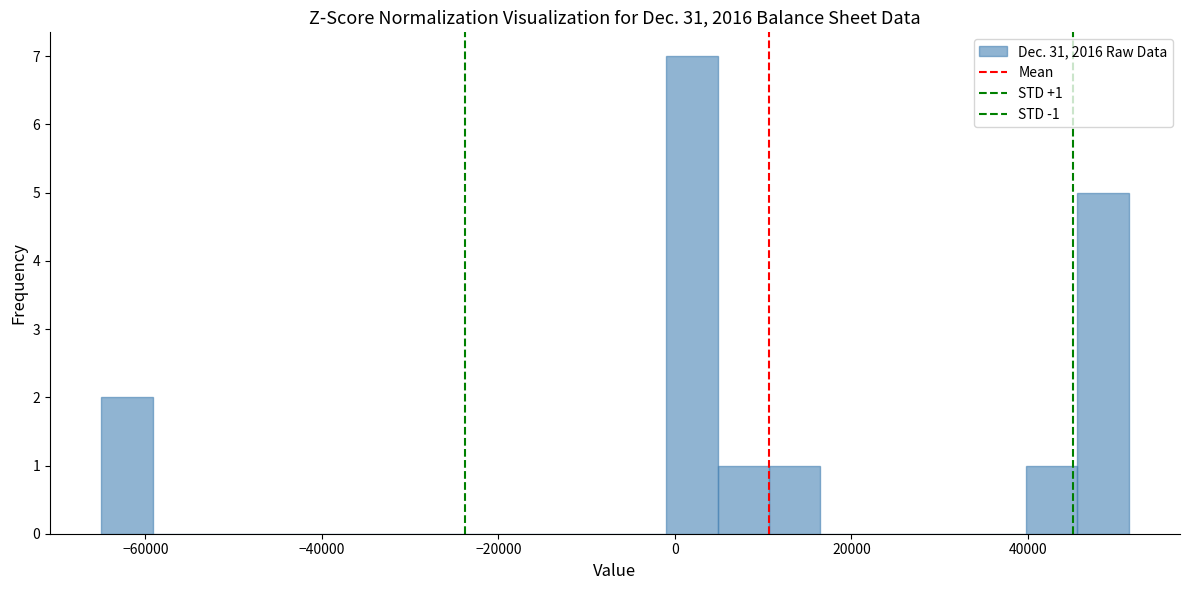

Read against the x-axis, roughly where is the centre of the tallest bar?

2000